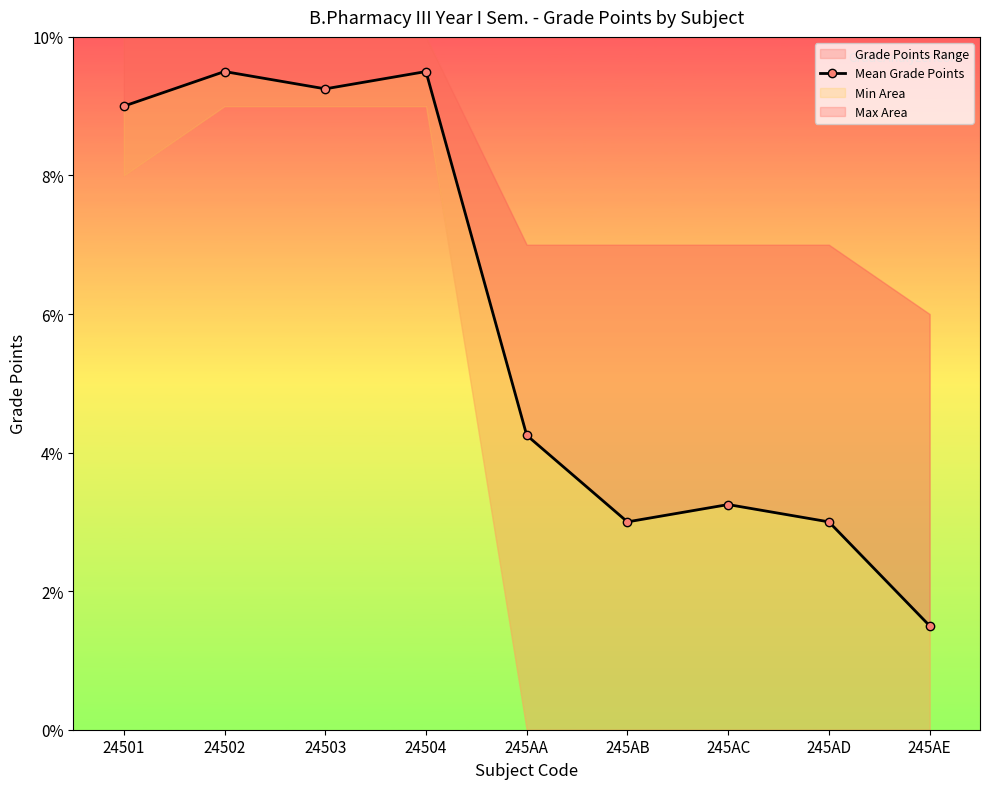

Is it true that the value at 245AB is 4.0?

False